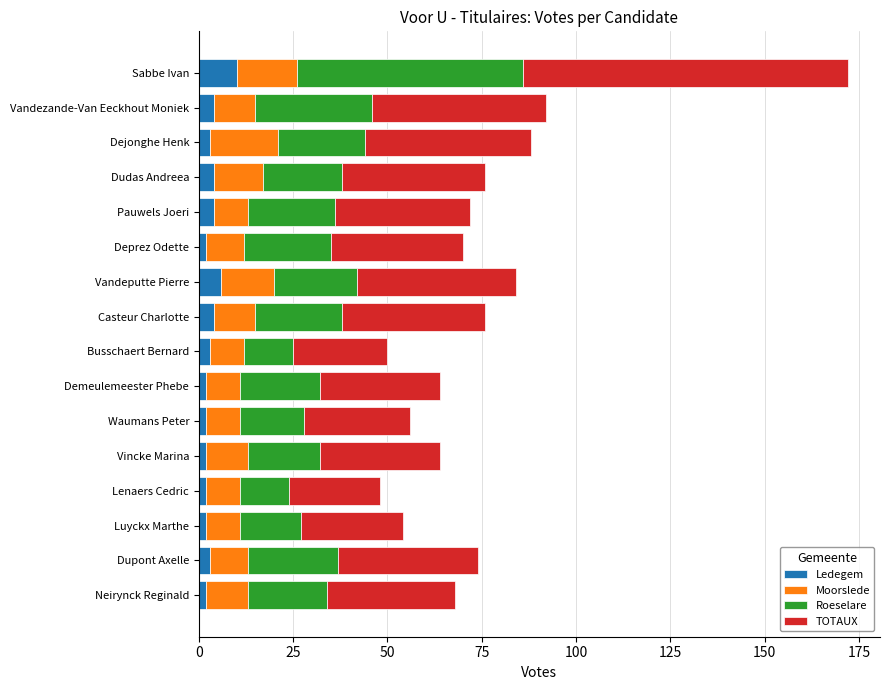

True or false: Ledegem has a value of 4 at Pauwels Joeri.

True